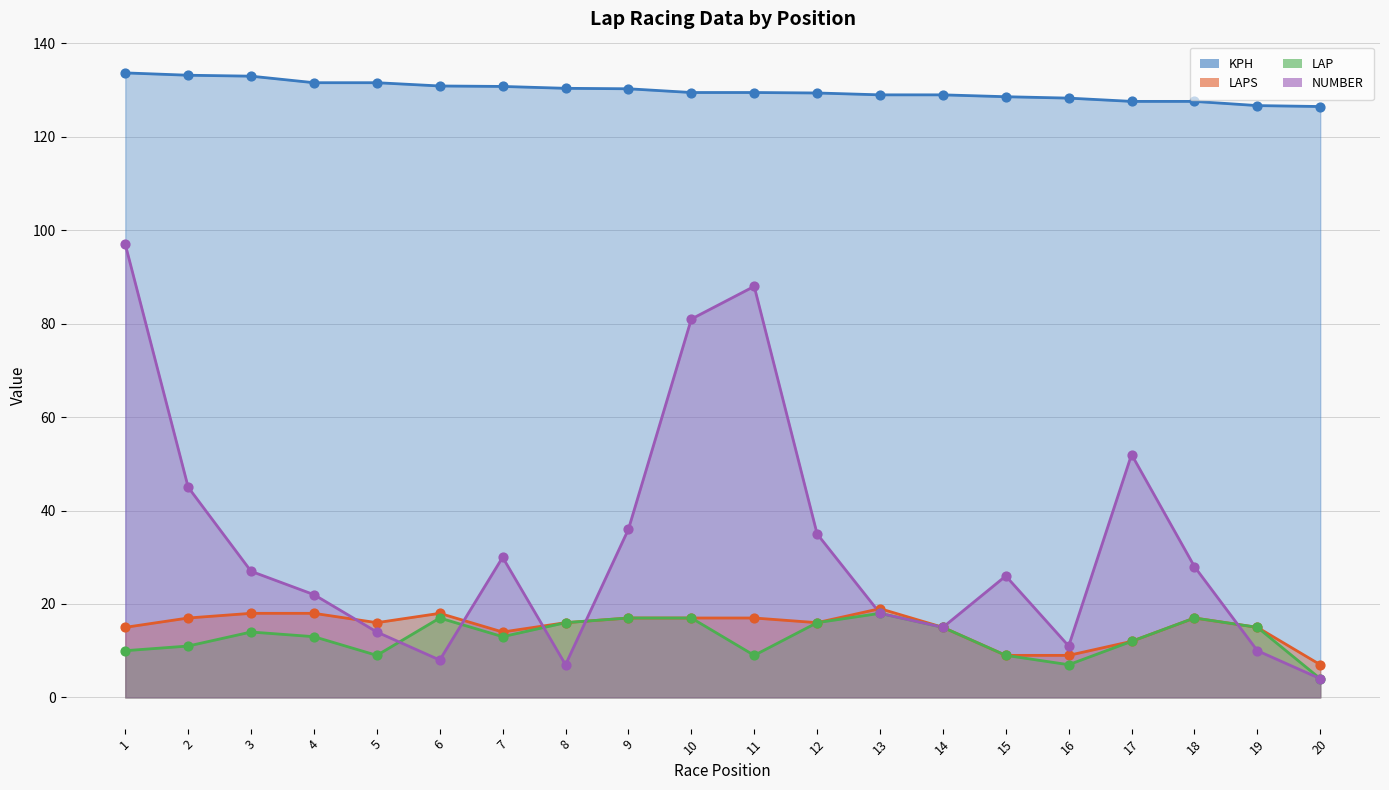

Is the value of LAP at 7 greater than the value of KPH at 16?

No